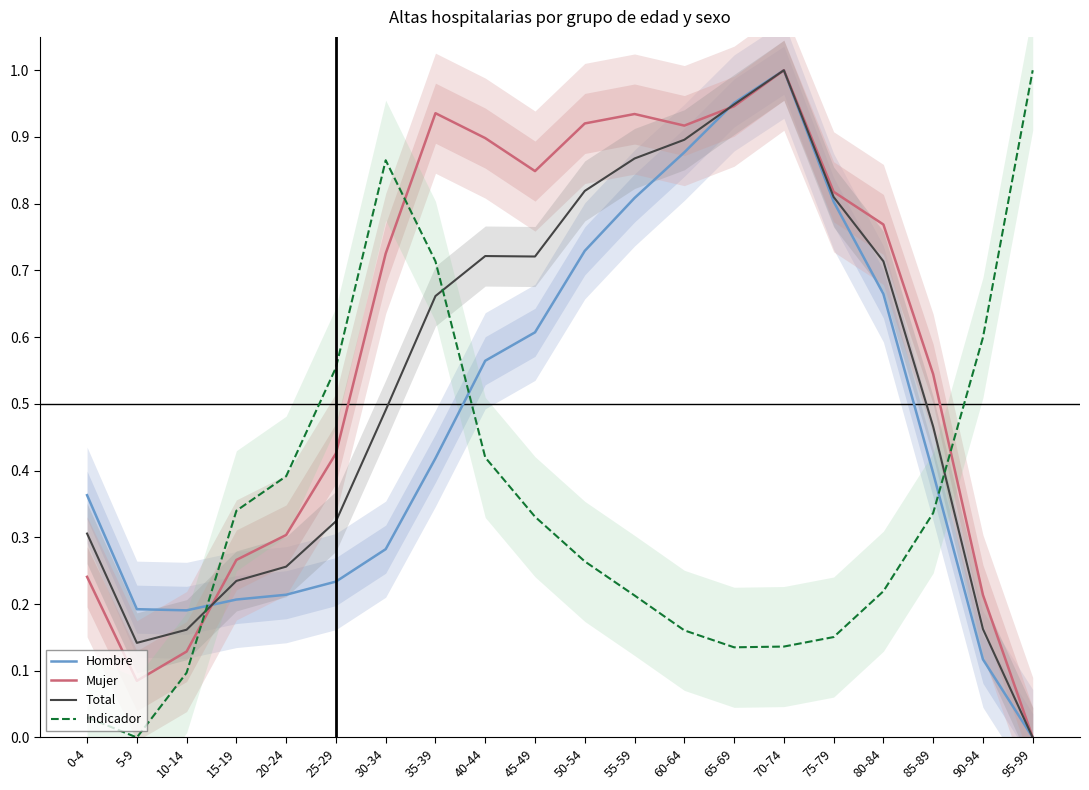

The value of Total at 35-39 is 1.1. True or false?

False